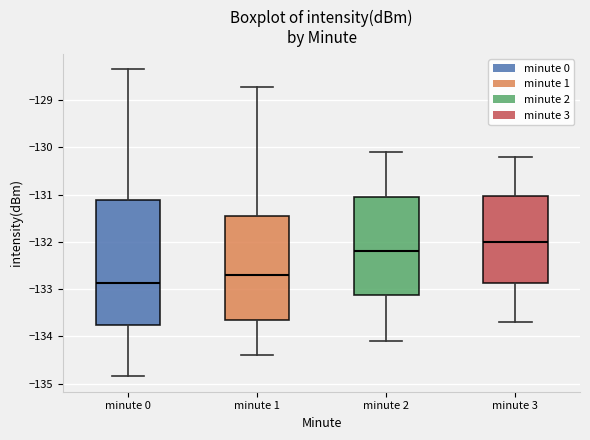

Reading left to right, transcribe this box plot: for each box, give where its median line is, the range the box spans, and where its two whiskers end, as read against the y-axis. The values are not printed on the chart, so give them approximately, as read against the axis.

minute 0: median -132.9, box -133.8 to -131.1, whiskers -134.8 to -128.3
minute 1: median -132.7, box -133.7 to -131.4, whiskers -134.4 to -128.7
minute 2: median -132.2, box -133.1 to -131.0, whiskers -134.1 to -130.1
minute 3: median -132.0, box -132.9 to -131.0, whiskers -133.7 to -130.2